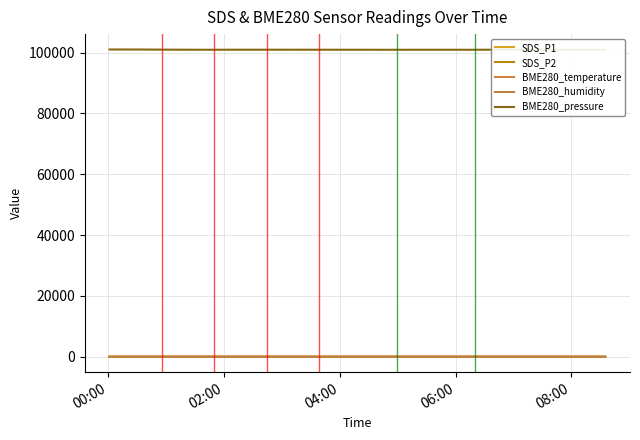

How many interior local peaks does the BME280_pressure series have?

4